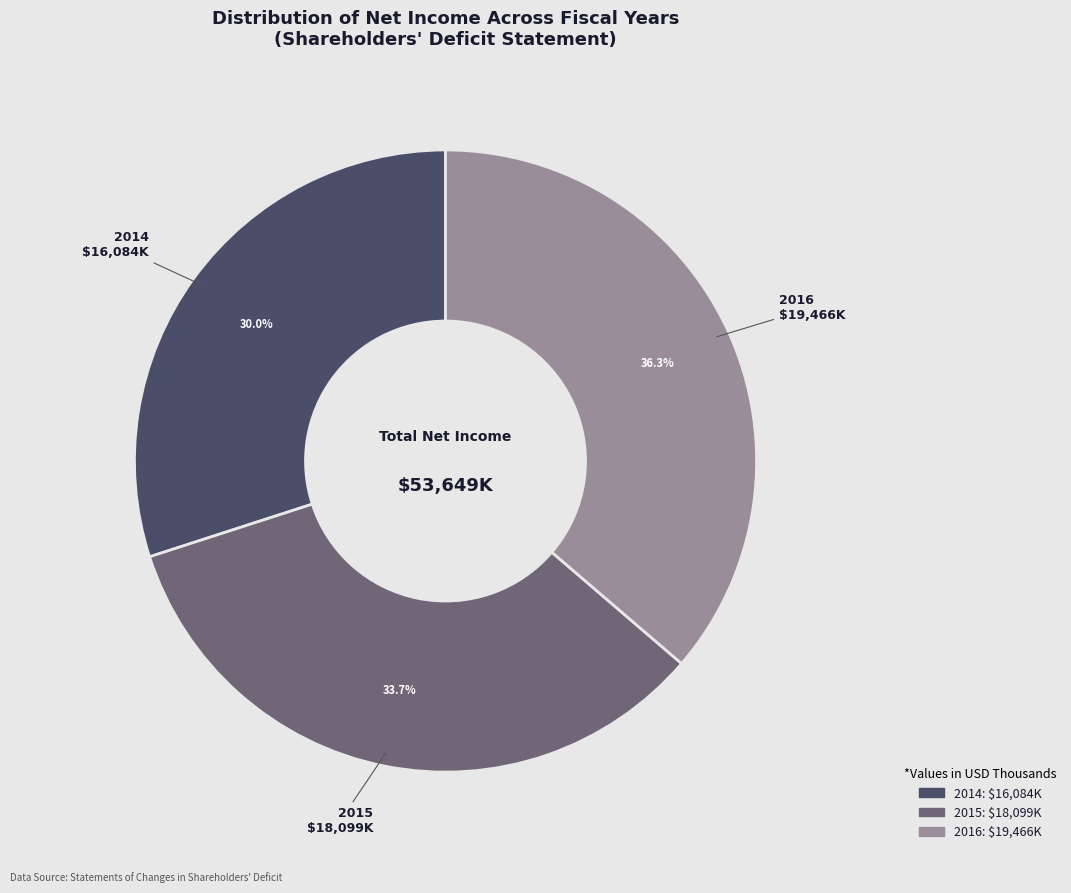

How many slices are in this pie chart?

3